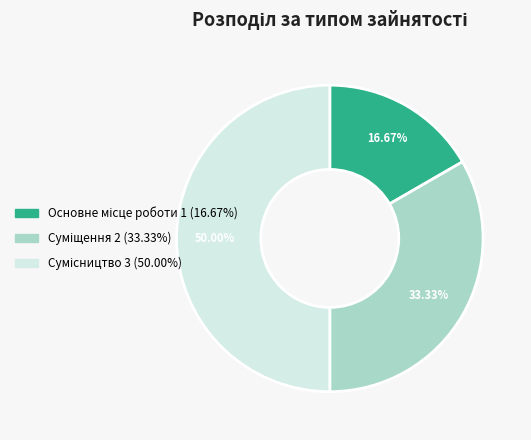

Which slice is the largest?

Сумісництво